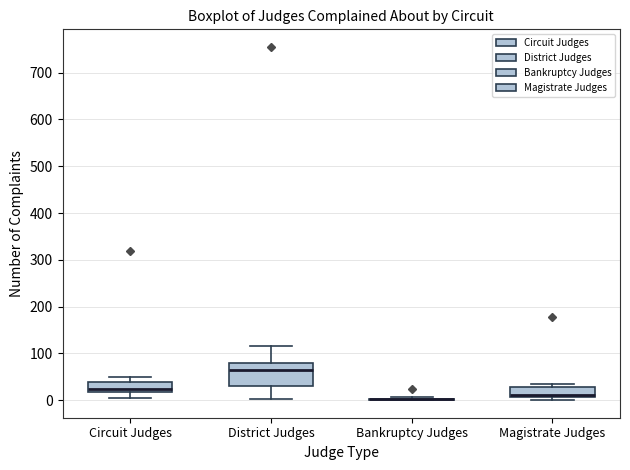

Reading left to right, read every box against the y-axis: the position of its median line, the range the box covers, and the ends of its whiskers. The values are not printed on the chart, so give them approximately, as read against the axis.

Circuit Judges: median 20 (just above the box's lower edge), box 20 to 40, whiskers 10 to 50
District Judges: median 70, box 30 to 80, whiskers 0 to 120
Bankruptcy Judges: box collapsed to a line at 0, whiskers 0 to 10
Magistrate Judges: median 10 (just above the box's lower edge), box 10 to 30, whiskers 0 to 30 (just above the box's upper edge)